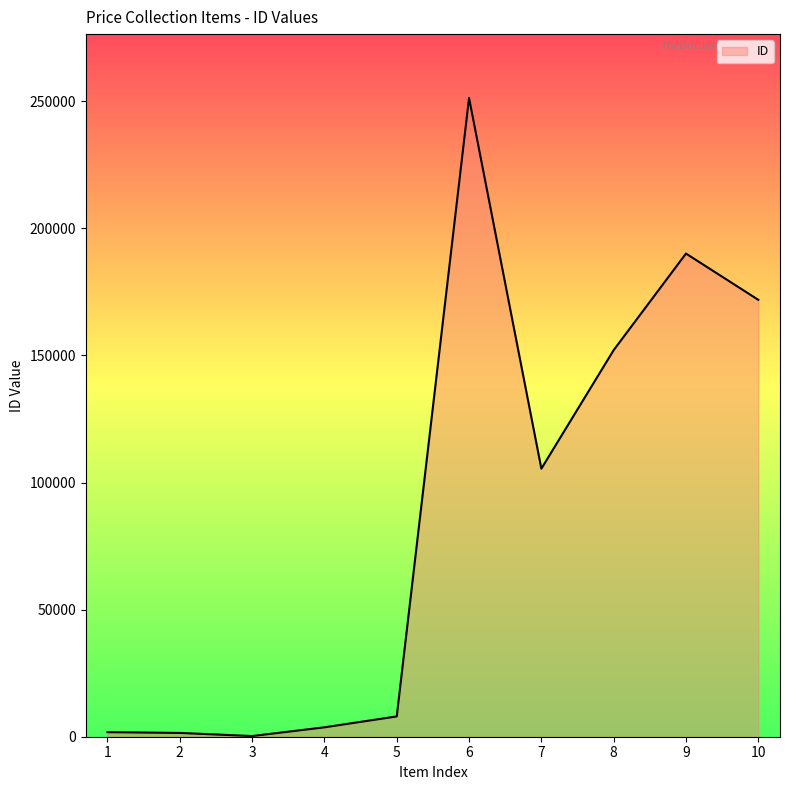

What is the difference between the maximum and minimum values?

251018